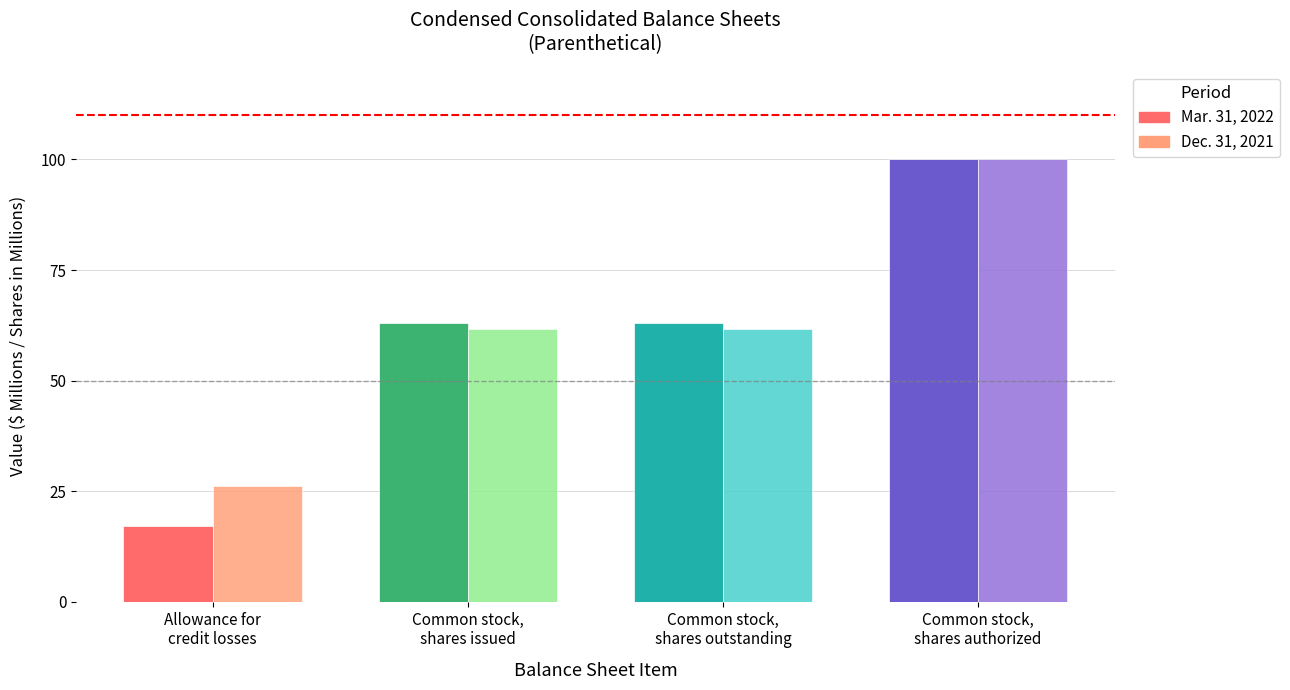

What is the label of the 3rd bar from the left?

Common stock,
shares outstanding